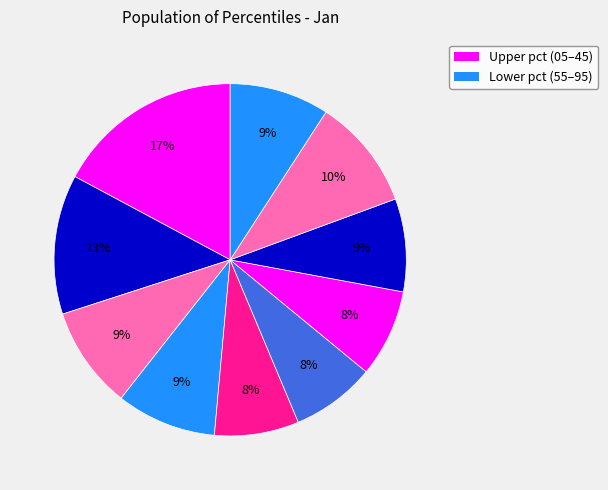

How many segments does this pie chart have?

10